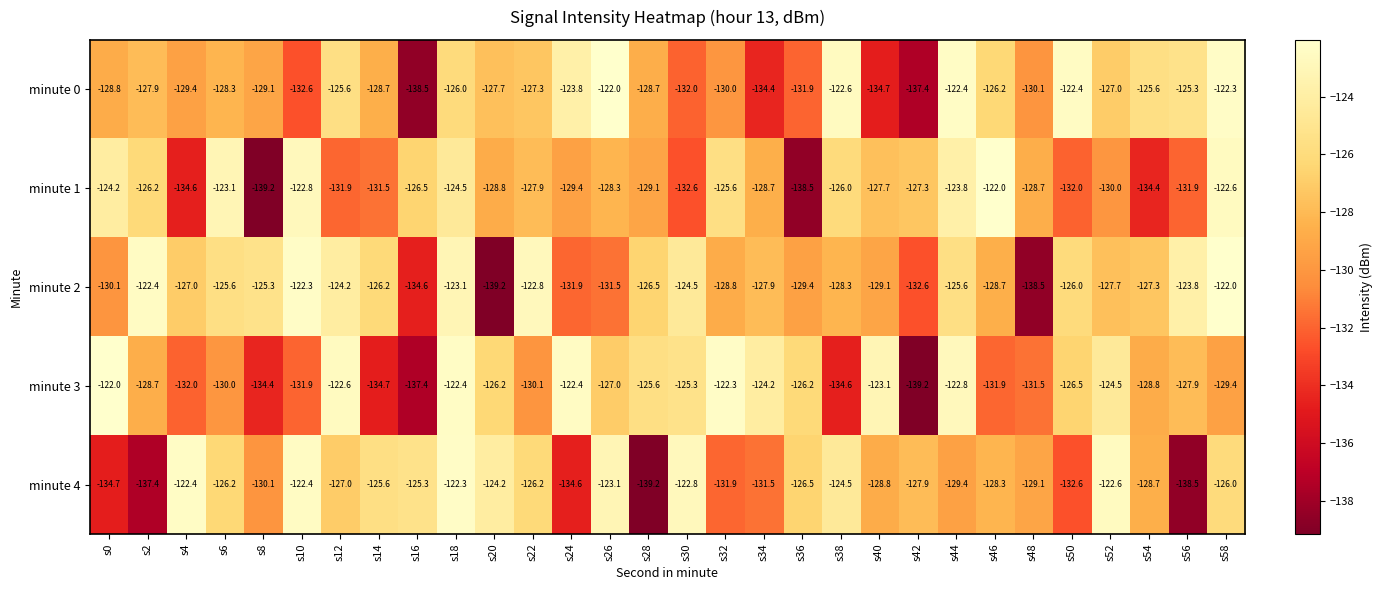

Rank the series at s28 from lowest to highest value.

minute 4, minute 1, minute 0, minute 2, minute 3